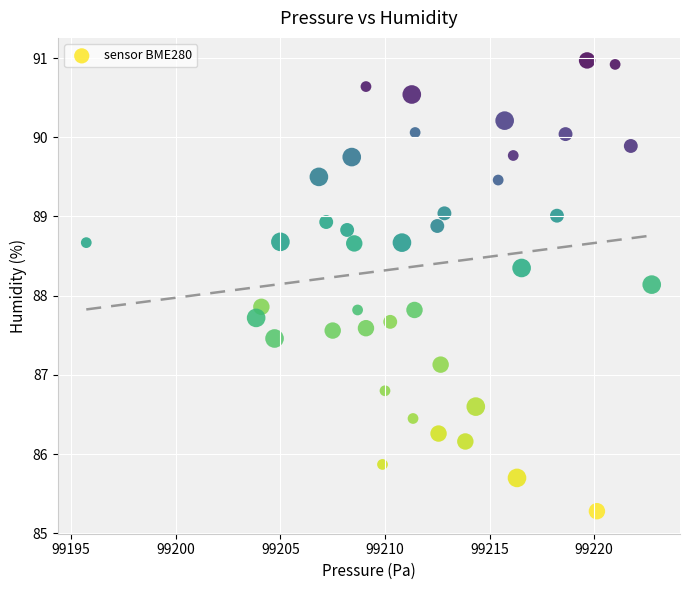

What is the range of Y values (max minus min)?

5.7